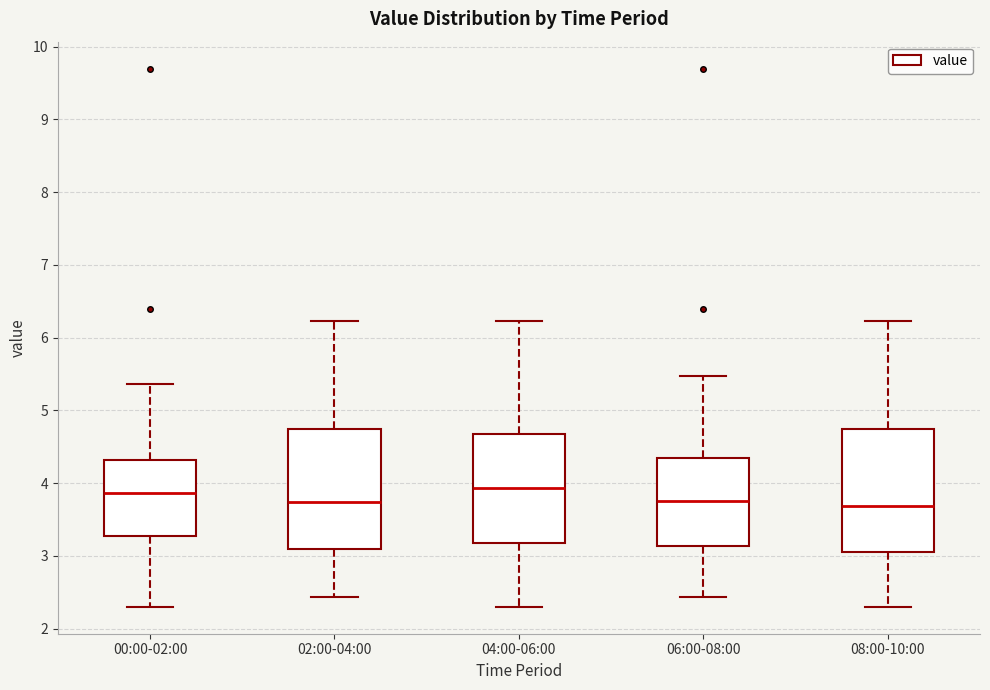

Reading left to right, transcribe this box plot: for each box, give where its median line is, the range the box spans, and where its two whiskers end, as read against the y-axis. The values are not printed on the chart, so give them approximately, as read against the axis.

00:00-02:00: median 3.9, box 3.3 to 4.3, whiskers 2.3 to 5.4
02:00-04:00: median 3.7, box 3.1 to 4.8, whiskers 2.4 to 6.2
04:00-06:00: median 3.9, box 3.2 to 4.7, whiskers 2.3 to 6.2
06:00-08:00: median 3.8, box 3.1 to 4.3, whiskers 2.4 to 5.5
08:00-10:00: median 3.7, box 3.1 to 4.8, whiskers 2.3 to 6.2